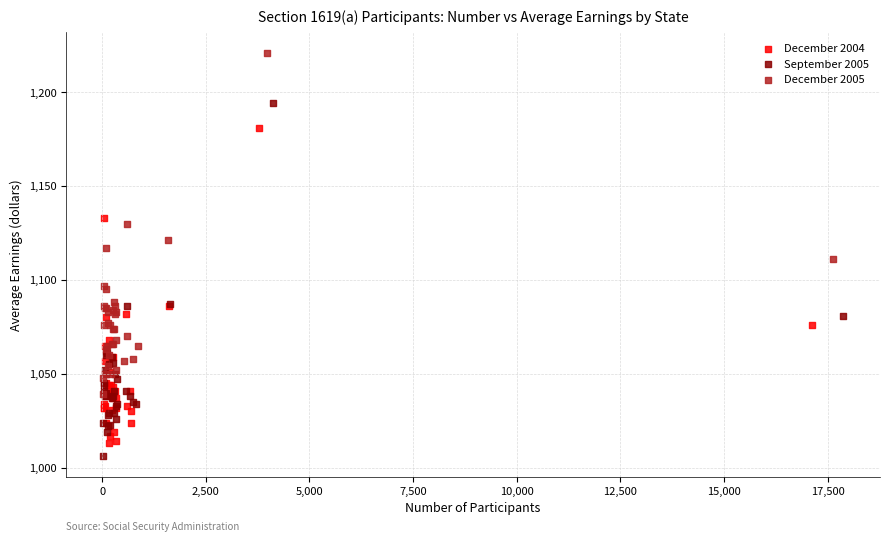

Which series contains the lowest Y value?

September 2005